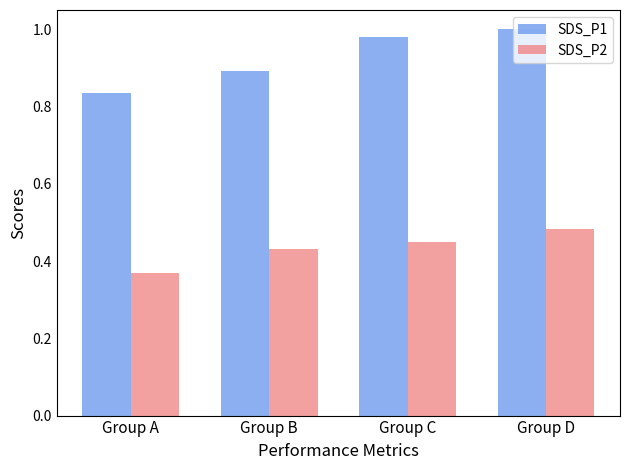

Which category has the highest value across all series?

Group D